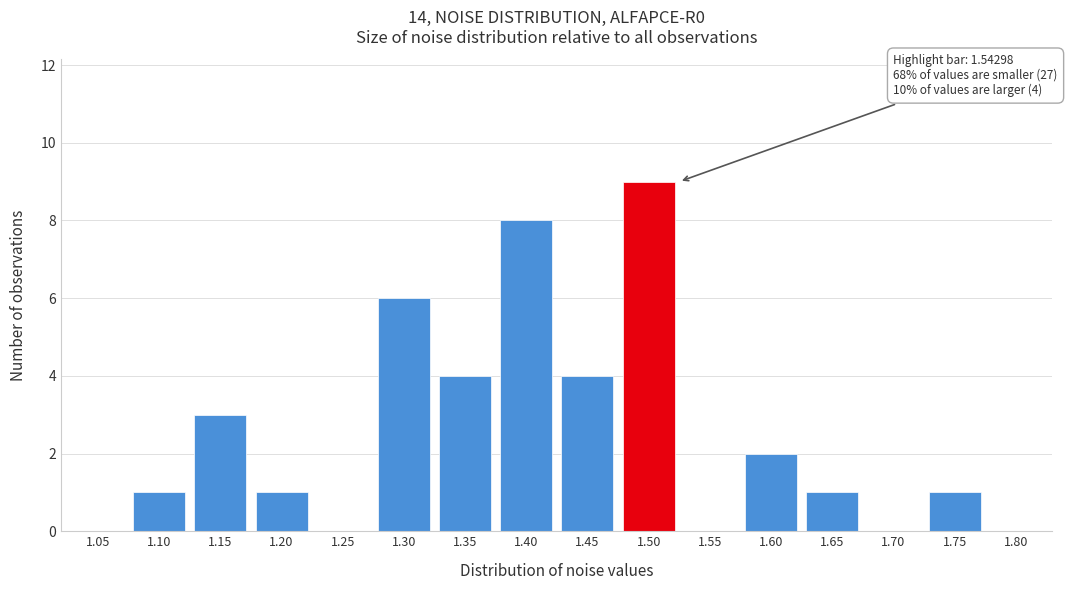

Reading right to left, transcribe all the data shown in this chart.

1.80=0	1.75=1	1.70=0	1.65=1	1.60=2	1.55=0	1.50=9	1.45=4	1.40=8	1.35=4	1.30=6	1.25=0	1.20=1	1.15=3	1.10=1	1.05=0